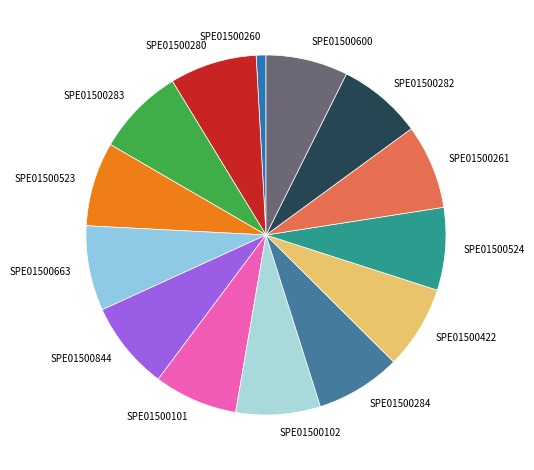

Which has a higher value, SPE01500523 or SPE01500260?

SPE01500523